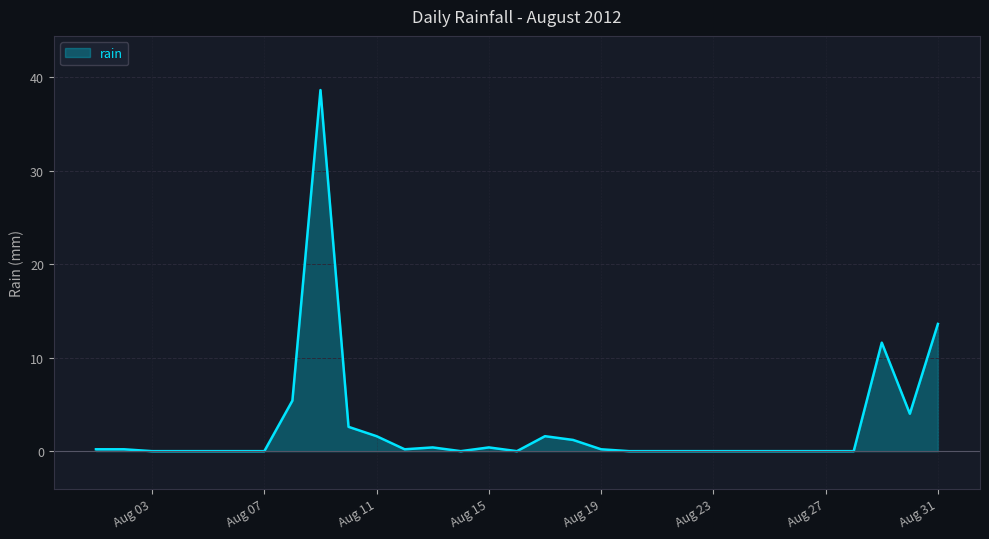

How many distinct data groups are displayed?

1